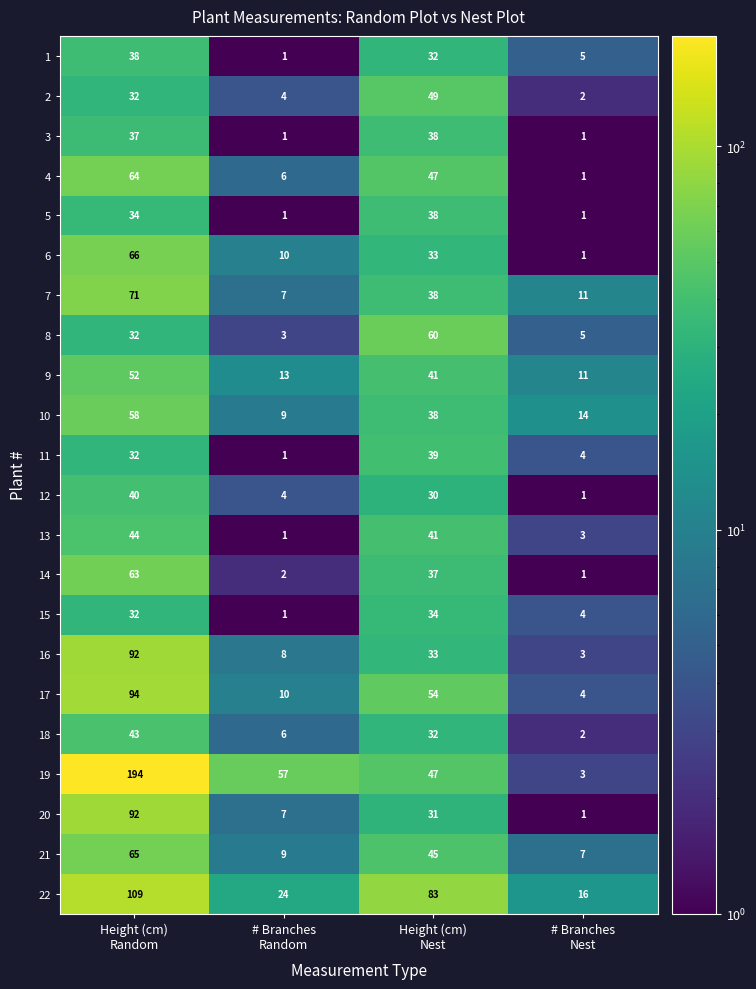

What is the sum of all 2 values?

87